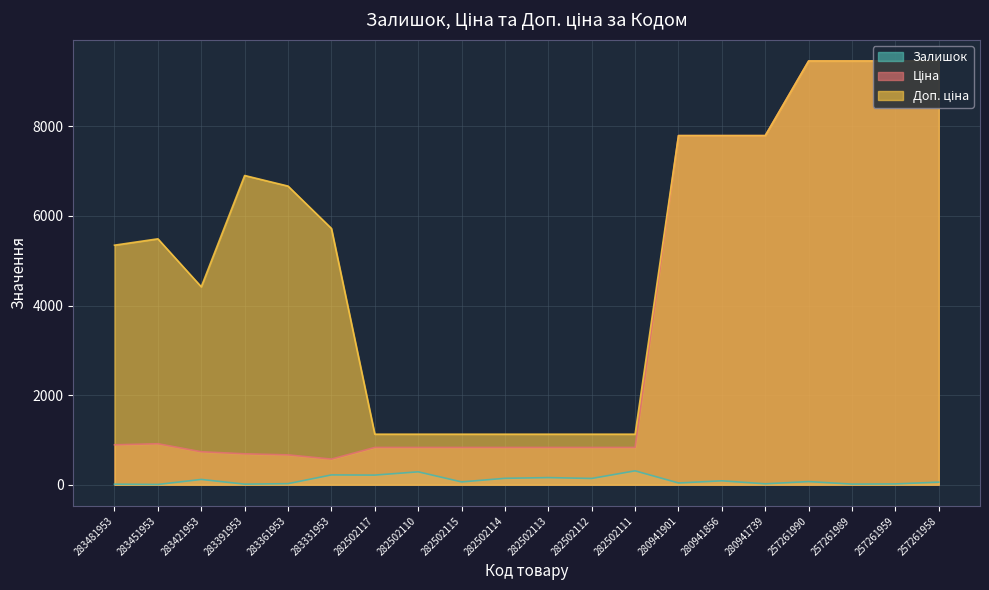

What is the difference between the maximum and second lowest values in the Доп. ціна series?

8330.9